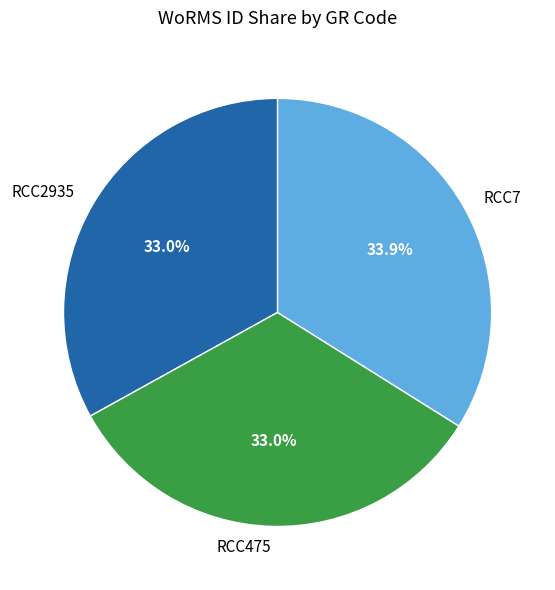

How much of the chart is everything except RCC7?

66.1%